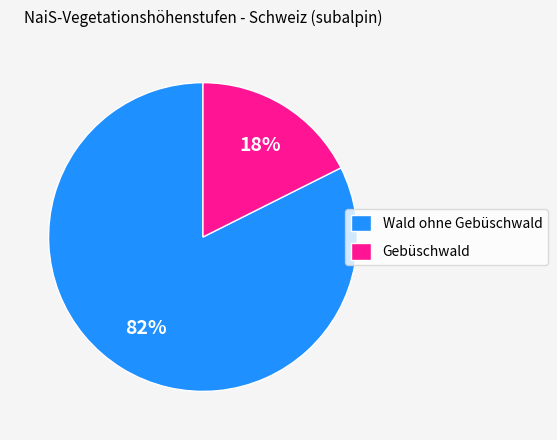

What is the smallest slice in the pie chart?

Gebüschwald